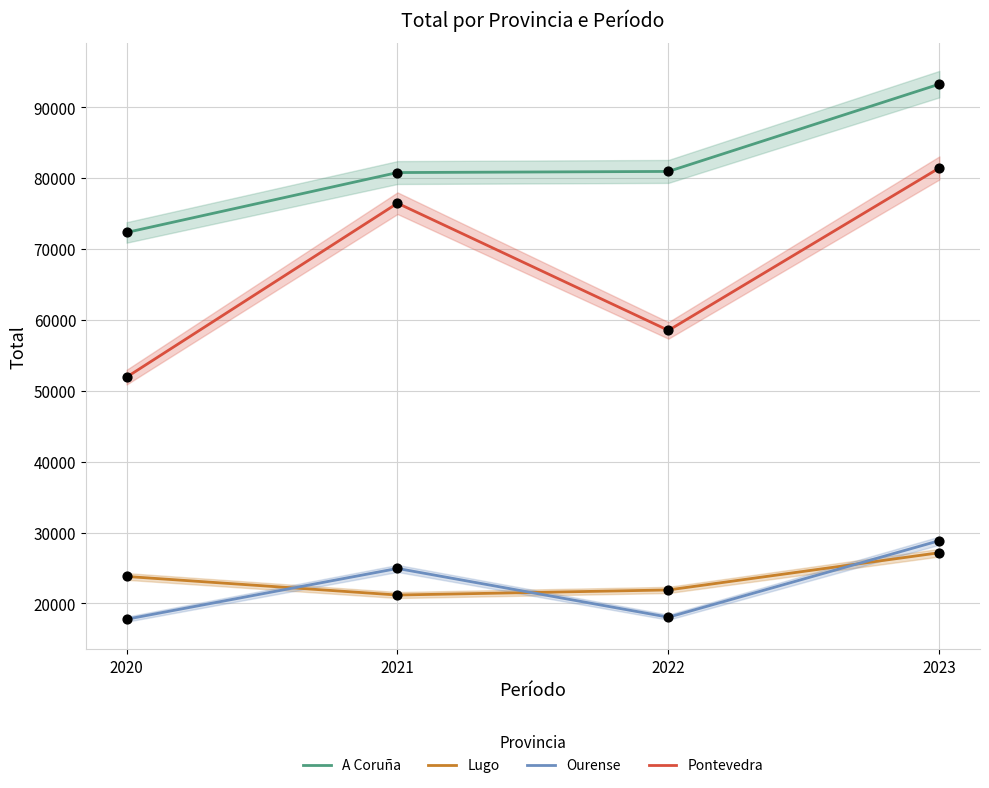

What is the total value across all series at 2023?

230737